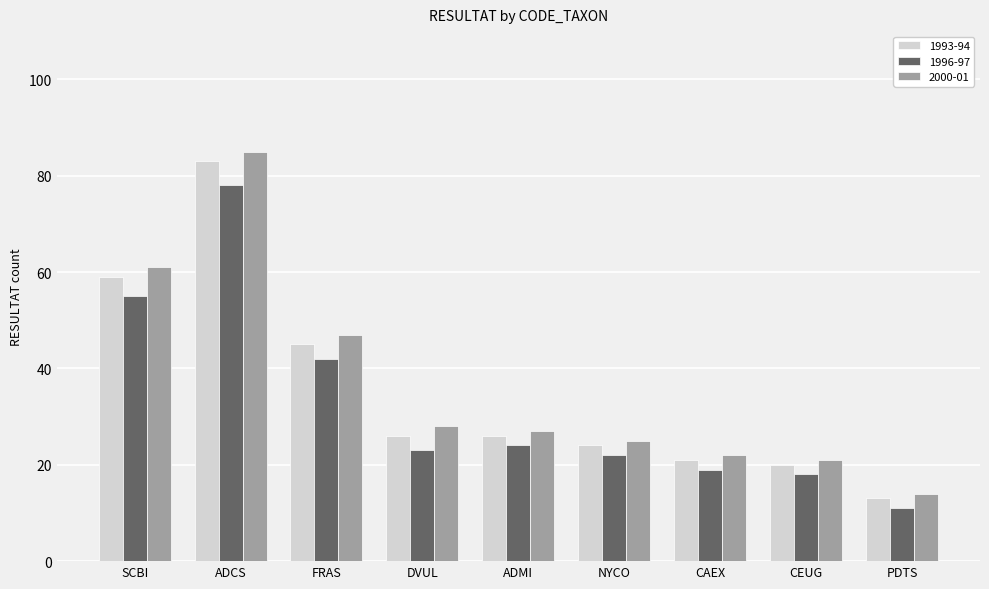

What is the sum of the 2000-01 values at CEUG and NYCO?

46